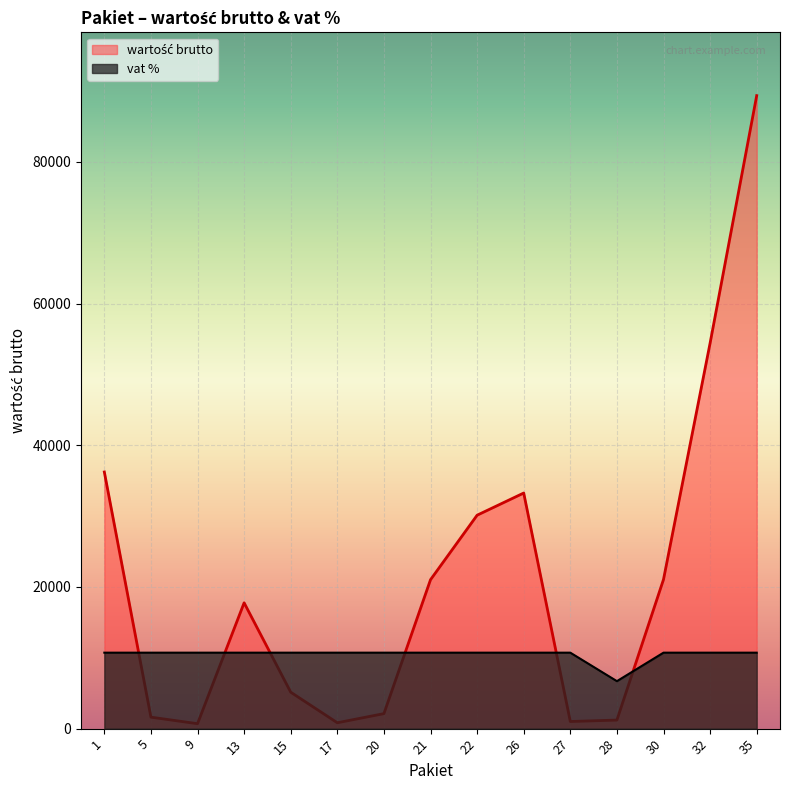

Is it true that wartość brutto equals 54432.0 at 32?

True